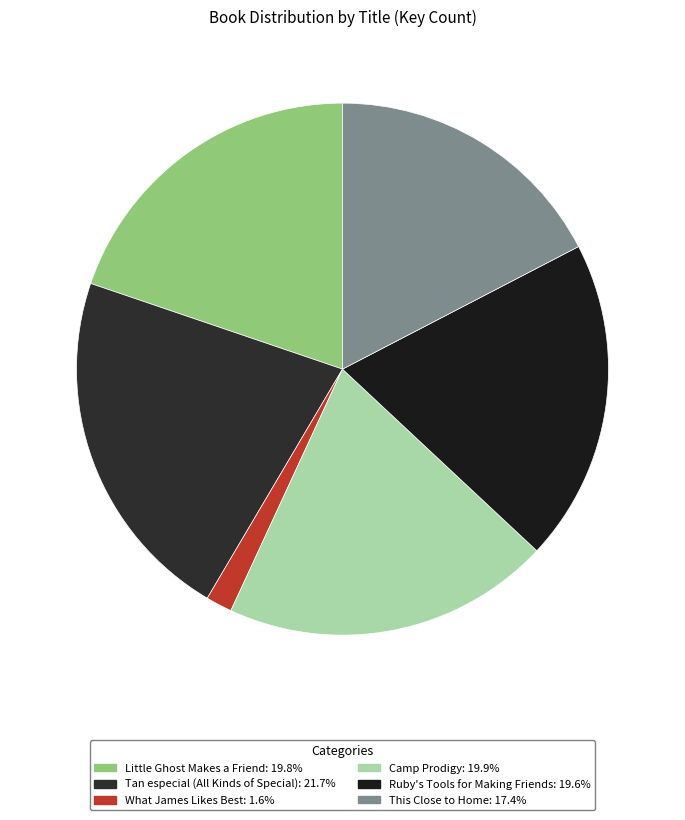

Which slice is the largest?

Tan especial (All Kinds of Special)